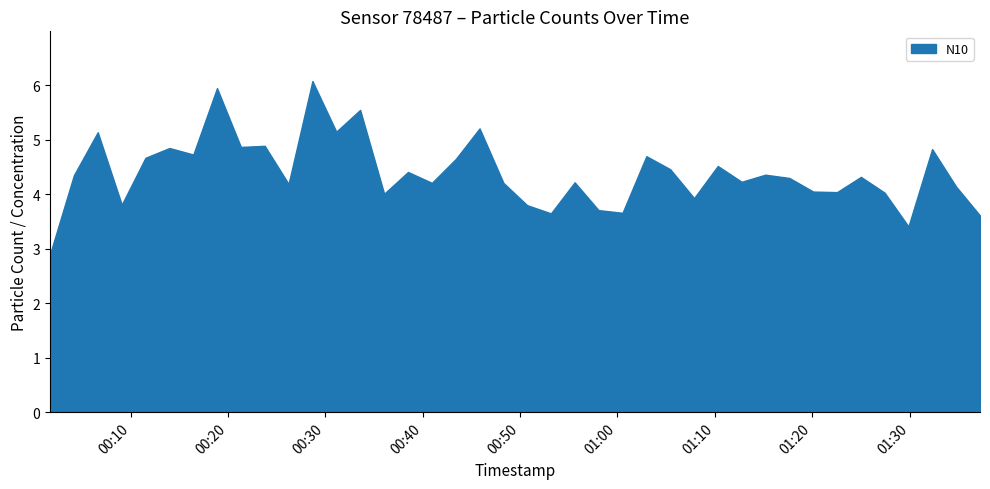

True or false: N10 and N1 intersect in this chart.

False